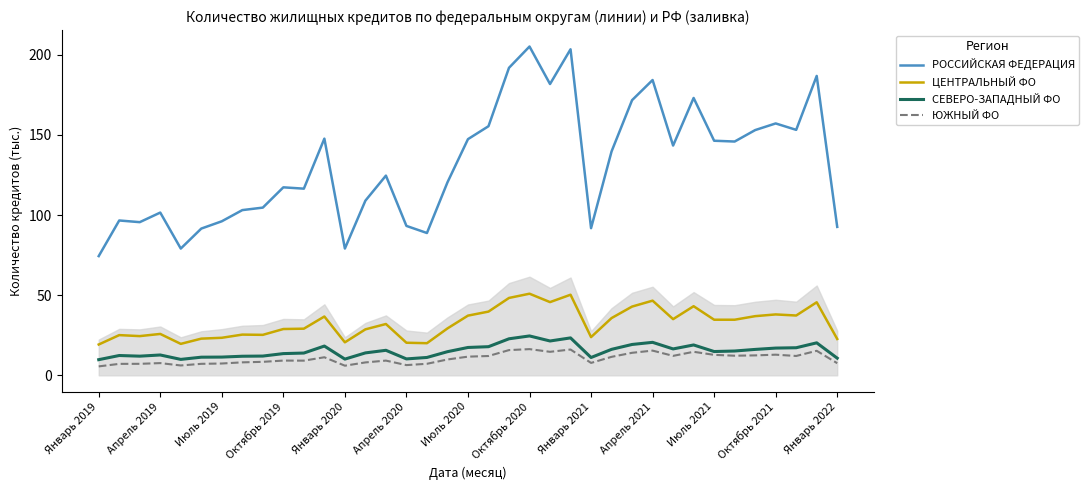

True or false: ЦЕНТРАЛЬНЫЙ ФО and РОССИЙСКАЯ ФЕДЕРАЦИЯ intersect in this chart.

False